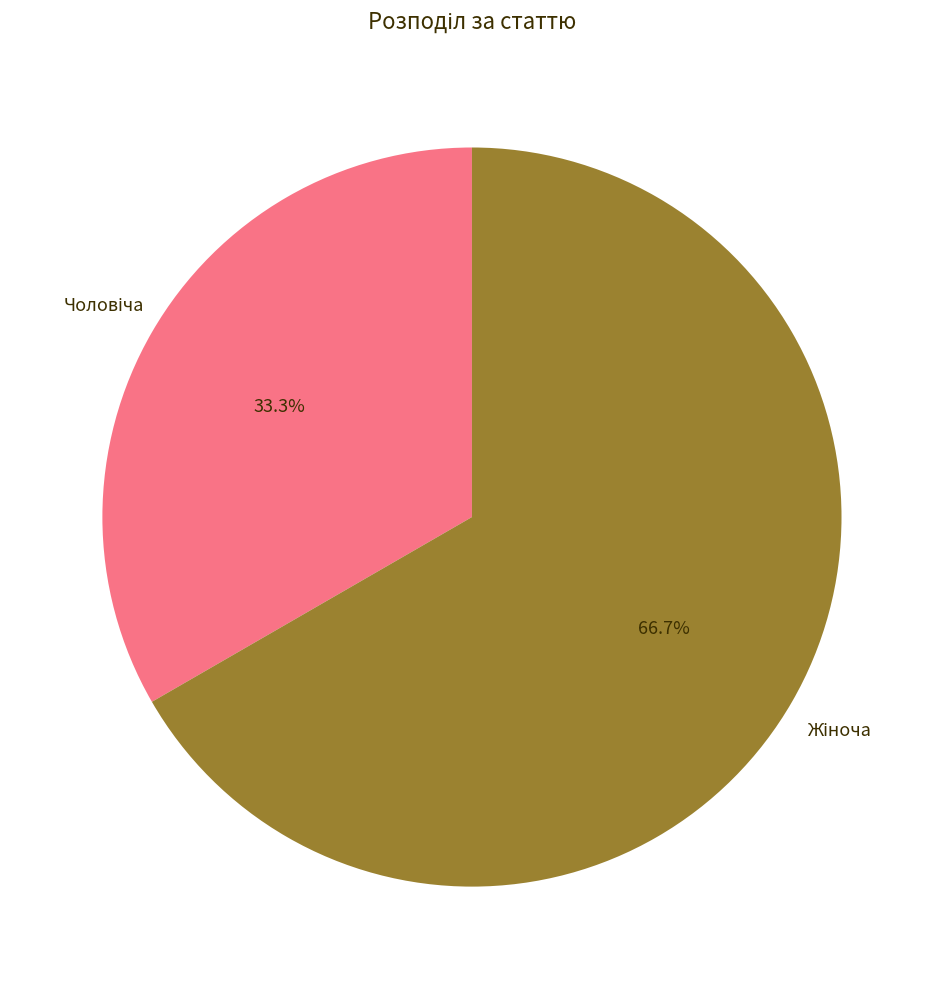

Is there a majority slice in this chart?

Yes